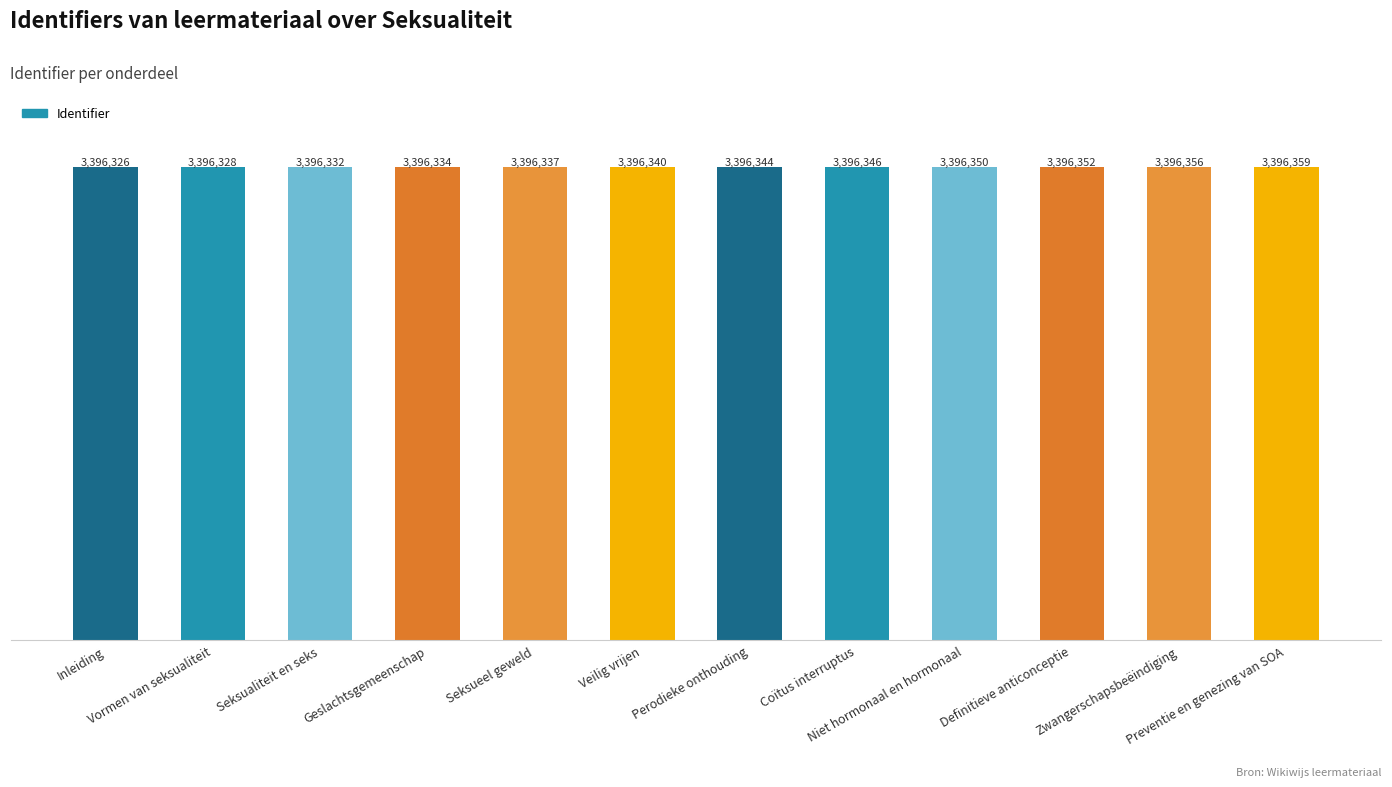

The chart shows a value of 5293645 at Seksueel geweld. True or false?

False